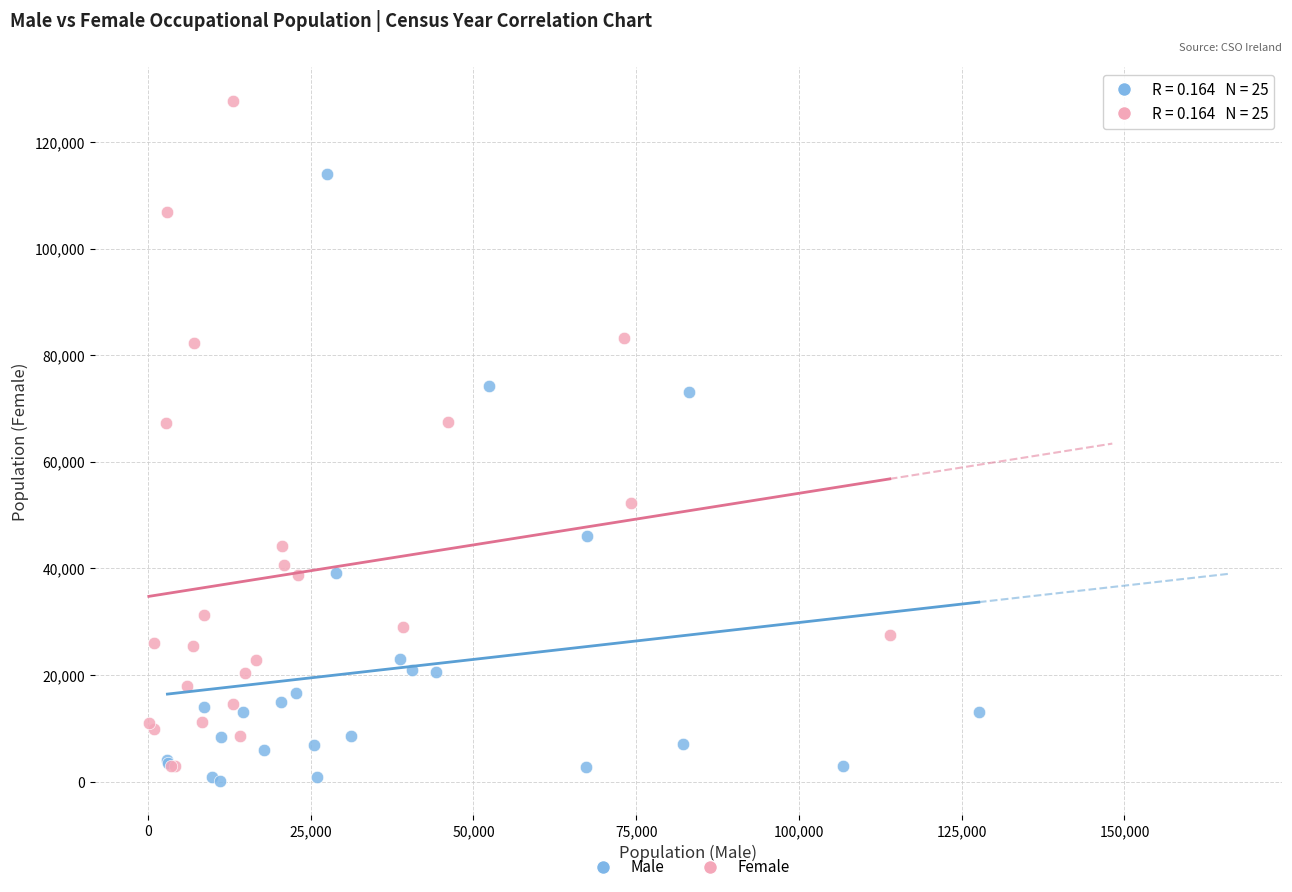

Which series reaches the maximum Y coordinate?

Female